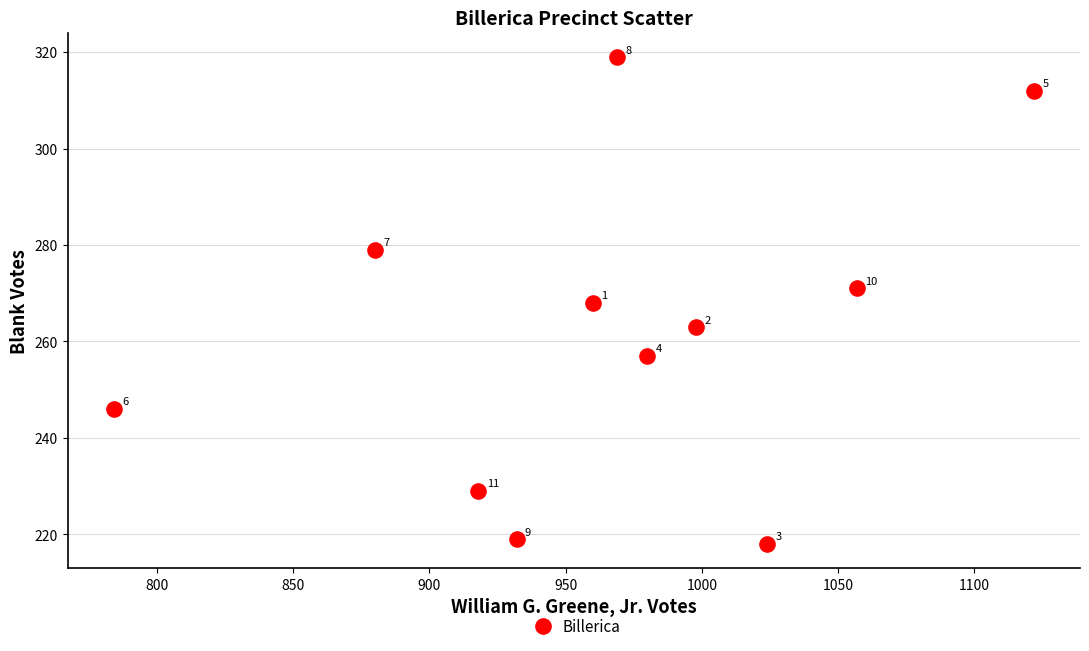

What Y value in the scatter plot is closest to 268?

268